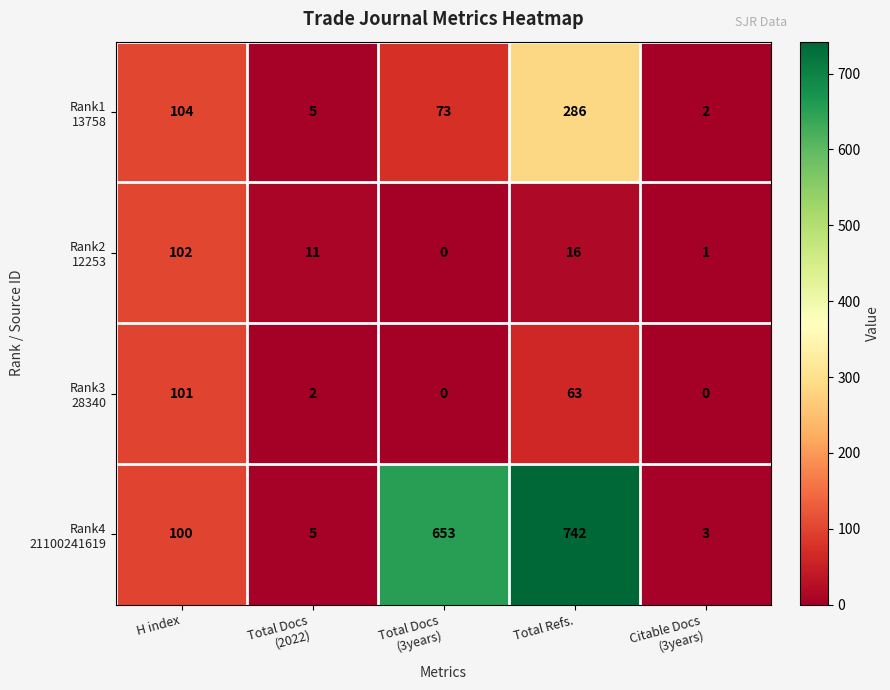

What is the maximum value shown in the chart?

742